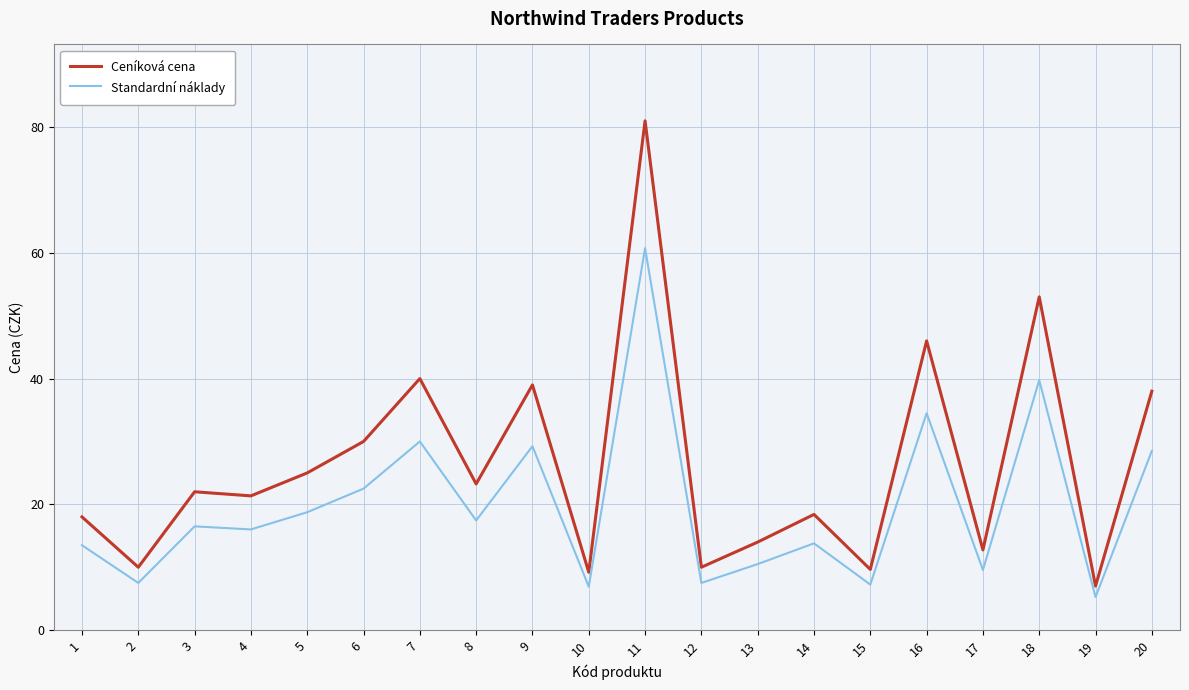

Between 19 and 20, which series saw the biggest shift?

Ceníková cena